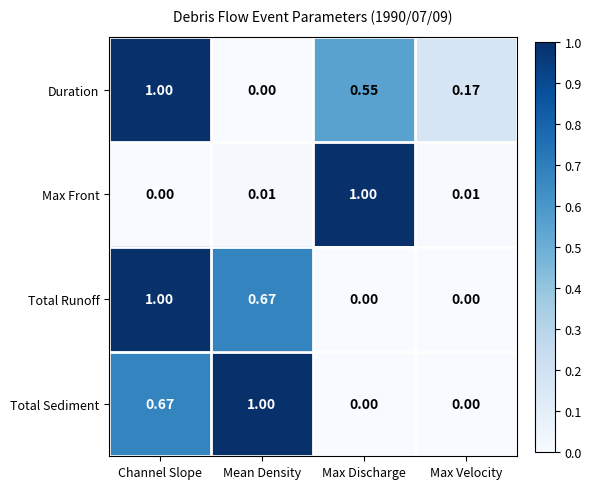

At which category is the sum across all series the highest?

Channel Slope